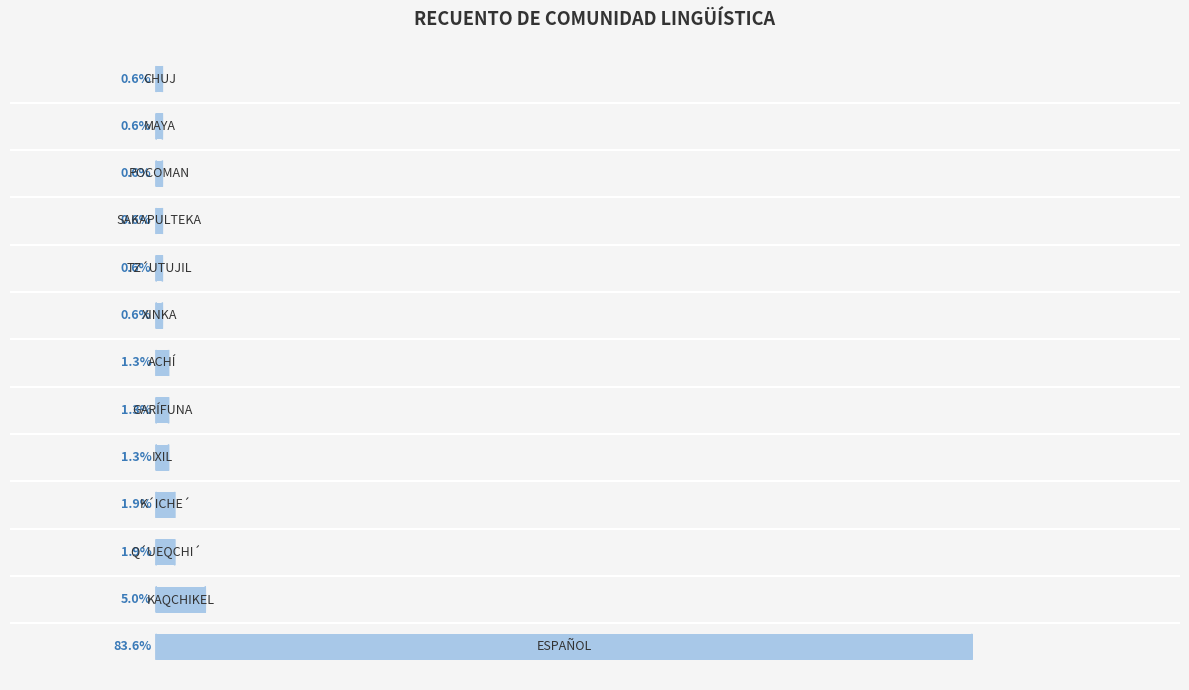

Count the number of values greater than 1.

7